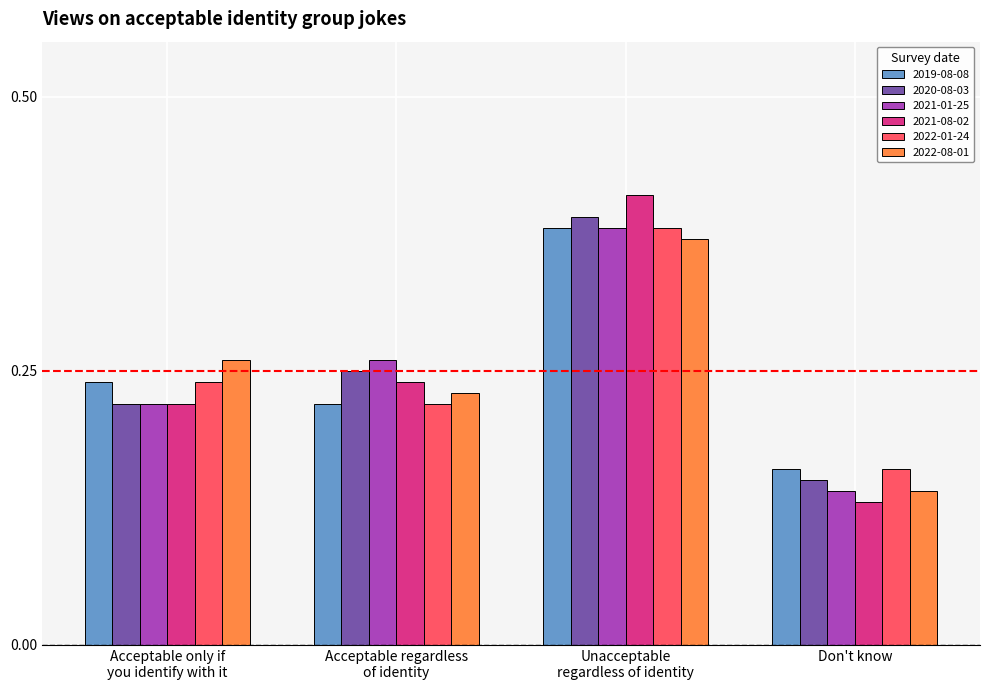

What is the sum of the 2022-01-24 values at Acceptable regardless
of identity and Acceptable only if
you identify with it?

0.5